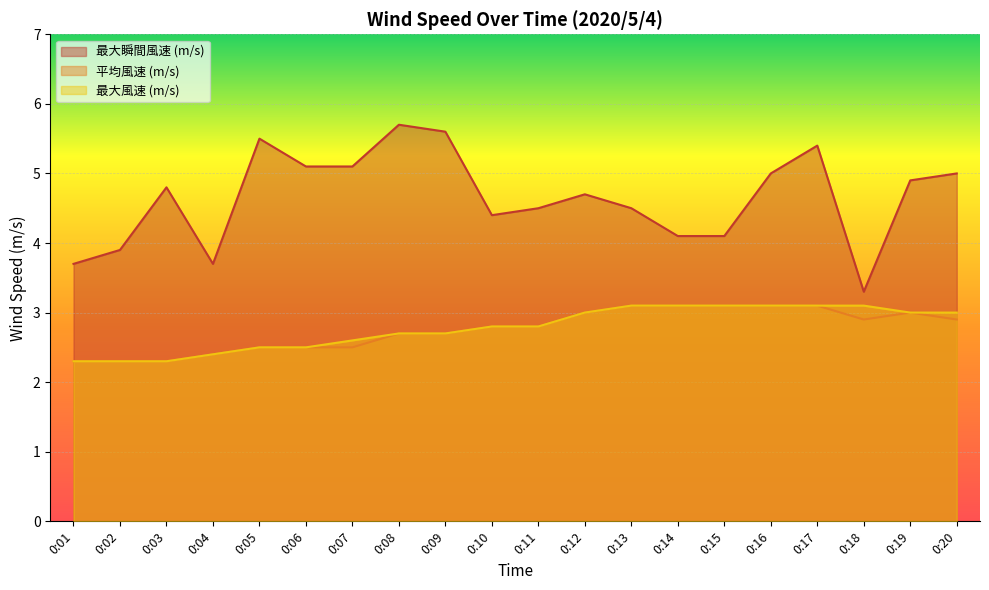

List the labels in order of 最大風速 (m/s) value, smallest first.

0:01, 0:02, 0:03, 0:04, 0:05, 0:06, 0:07, 0:08, 0:09, 0:10, 0:11, 0:12, 0:19, 0:20, 0:13, 0:14, 0:15, 0:16, 0:17, 0:18